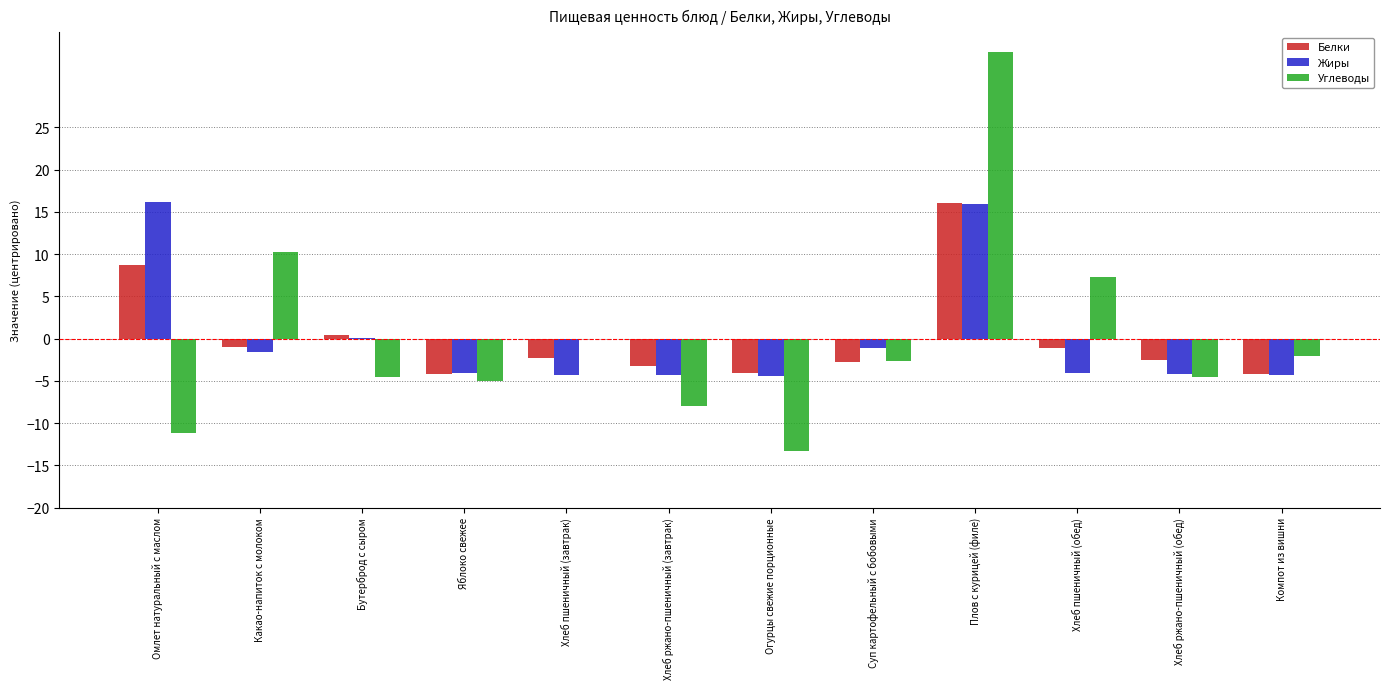

Is the value of Жиры at Яблоко свежее greater than the value of Углеводы at Компот из вишни?

No